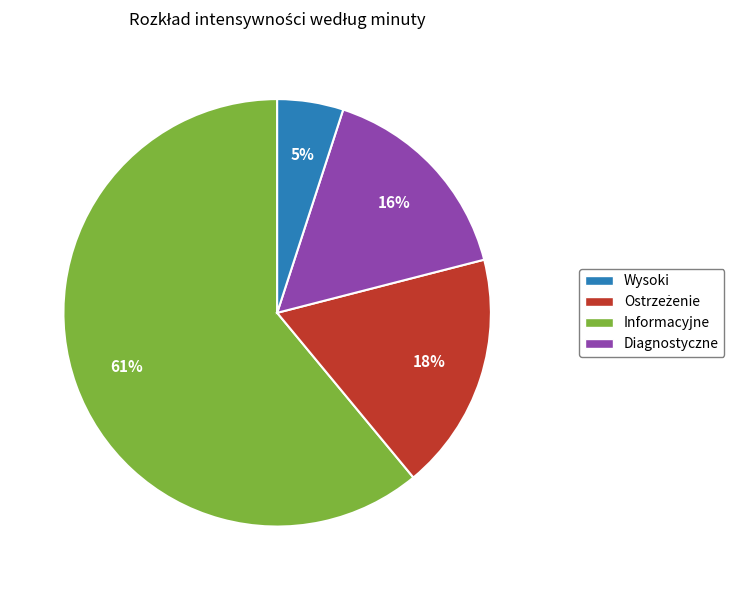

To the nearest percent, what is the average slice percentage?

25%